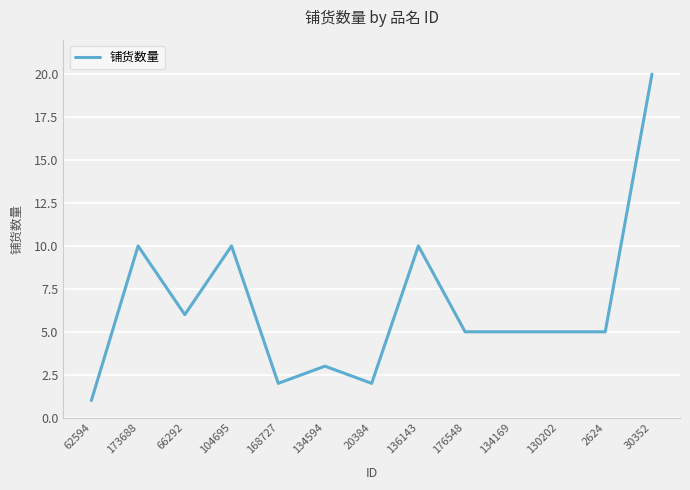

Reading left to right, transcribe all the data shown in this chart.

1	10	6	10	2	3	2	10	5	5	5	5	20